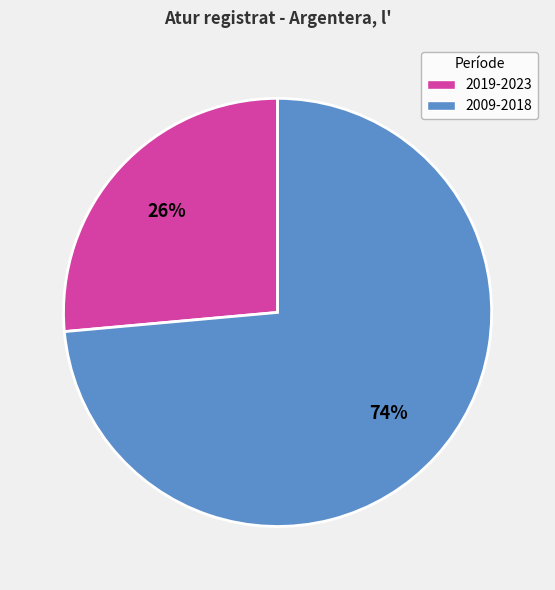

To the nearest percent, what is the average slice percentage?

50%